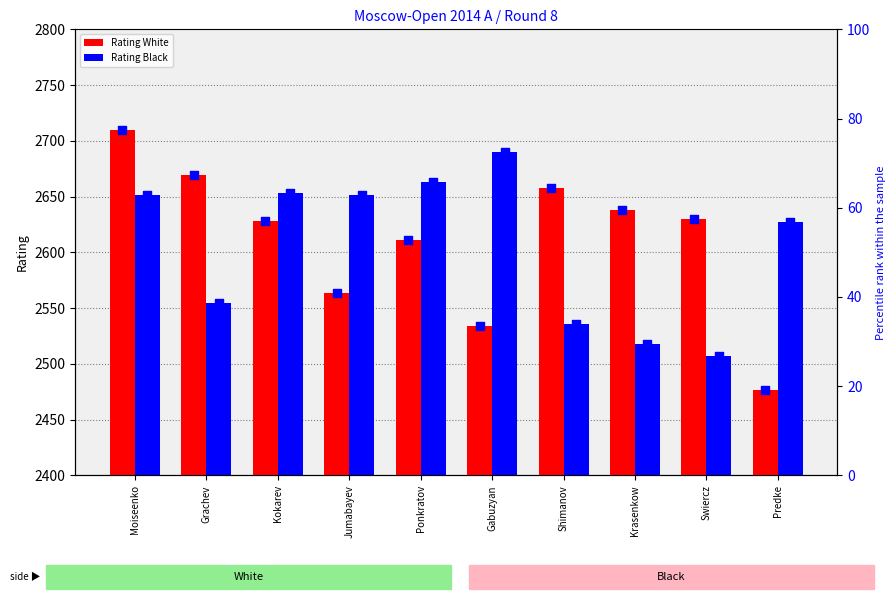

Which series contains the highest Y value?

Rating White